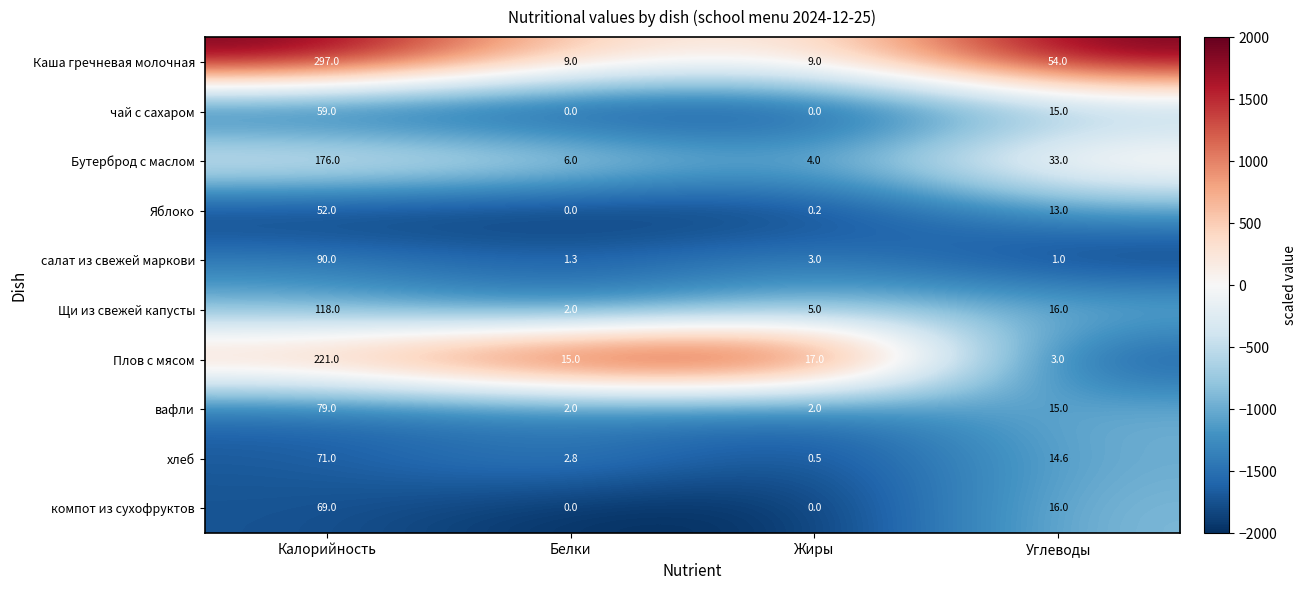

Rank the categories by Плов с мясом value from highest to lowest.

Калорийность, Жиры, Белки, Углеводы